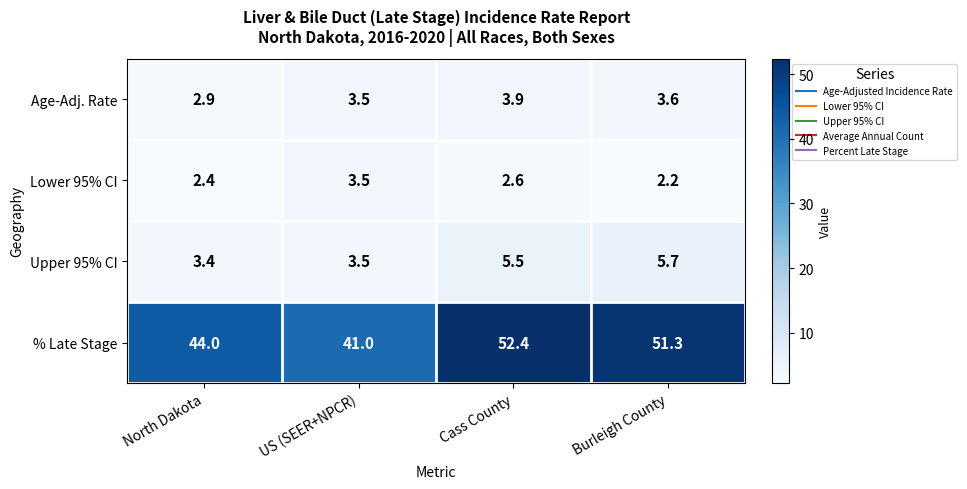

At how many categories does at least one series exceed 48?

2